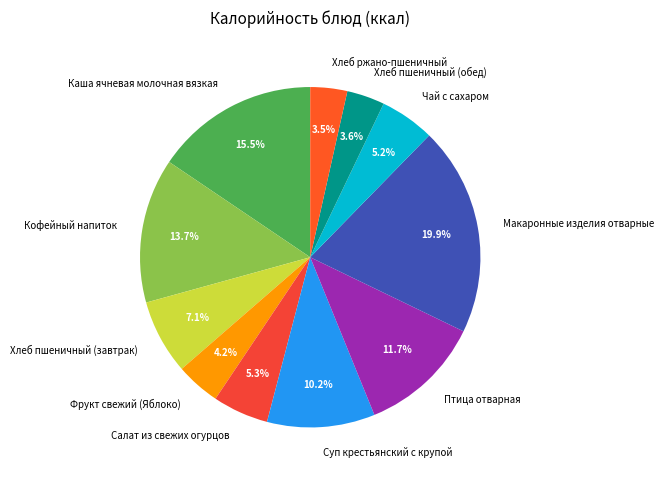

To the nearest percent, what is the difference between the largest and smallest slice percentages?

16%